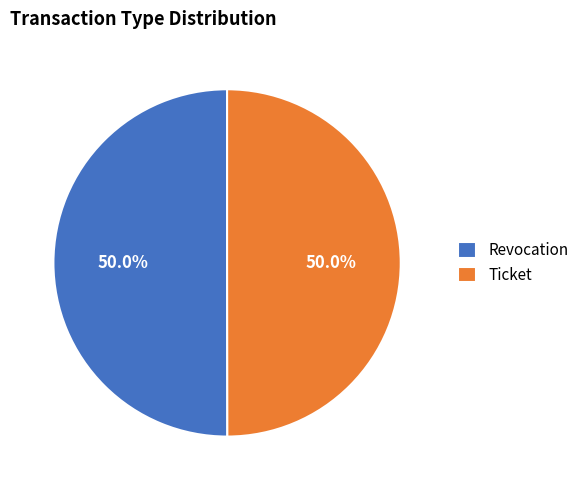

How many slices are in this pie chart?

2